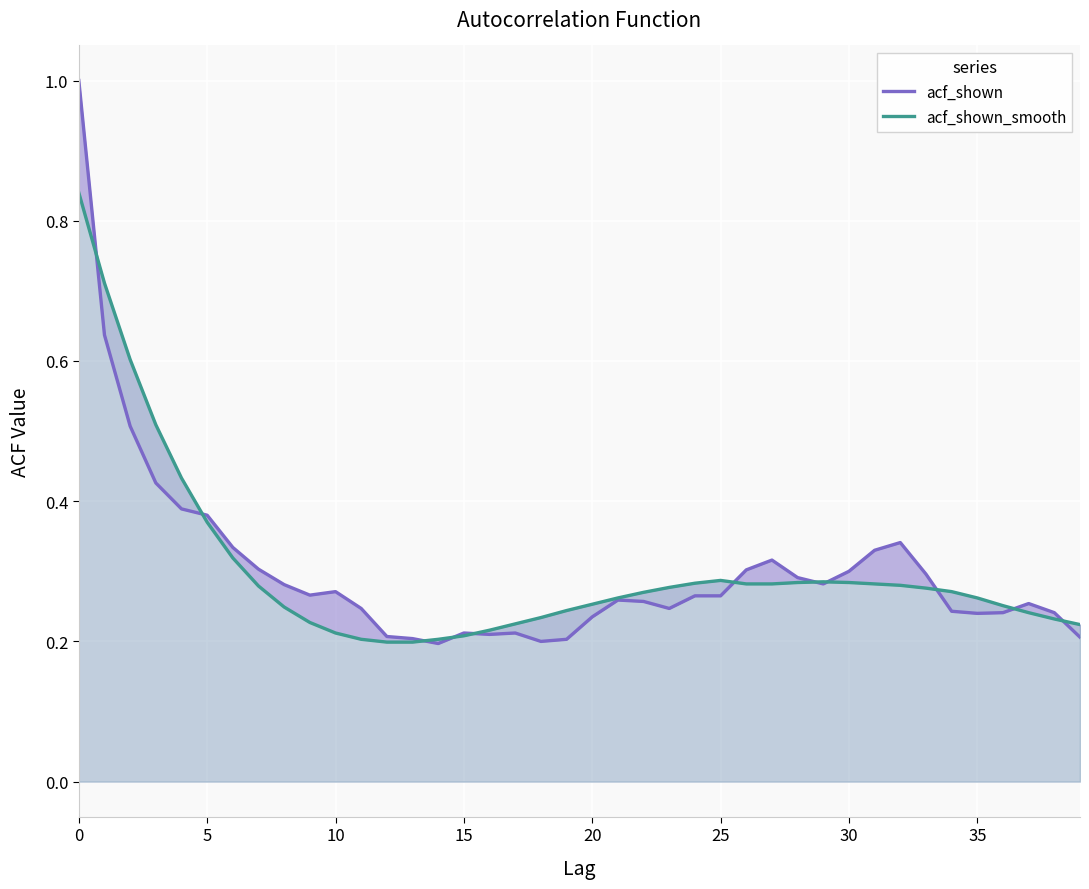

At how many categories does at least one series exceed 0?

40